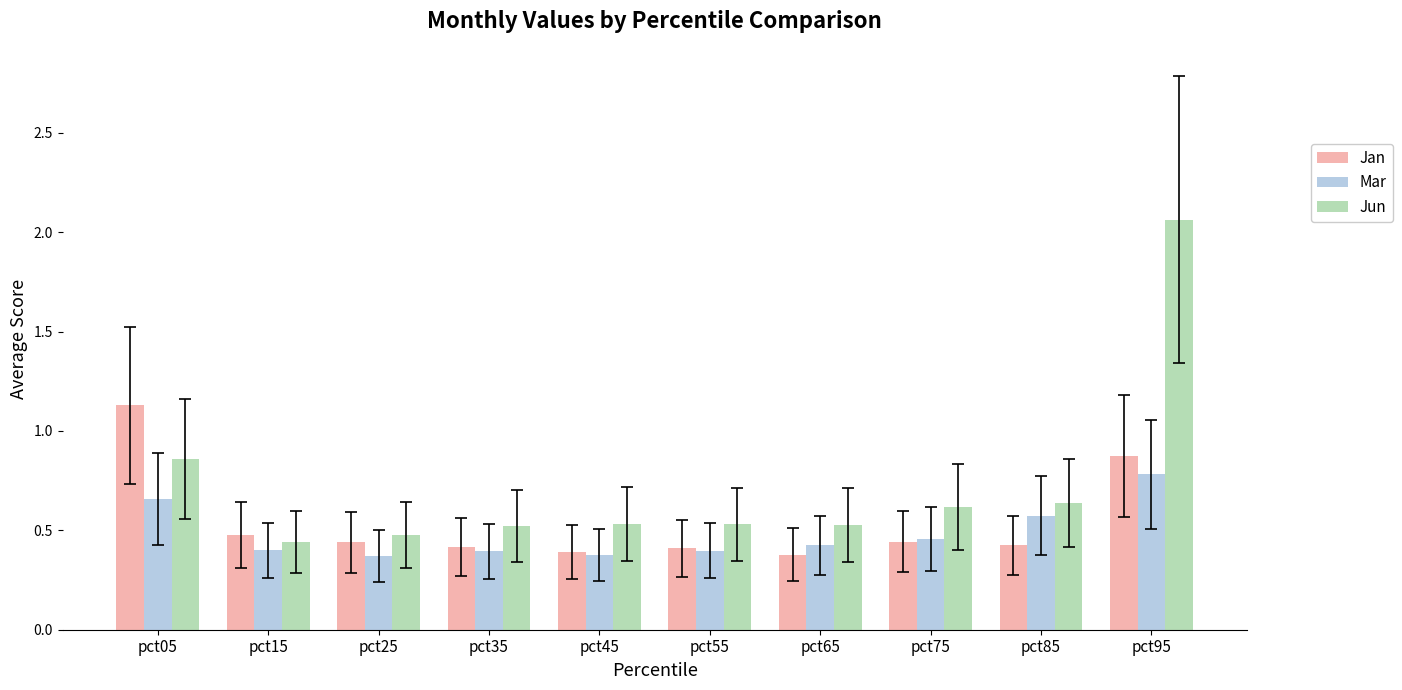

What is the difference between the maximum and minimum values in the Jun series?

1.6